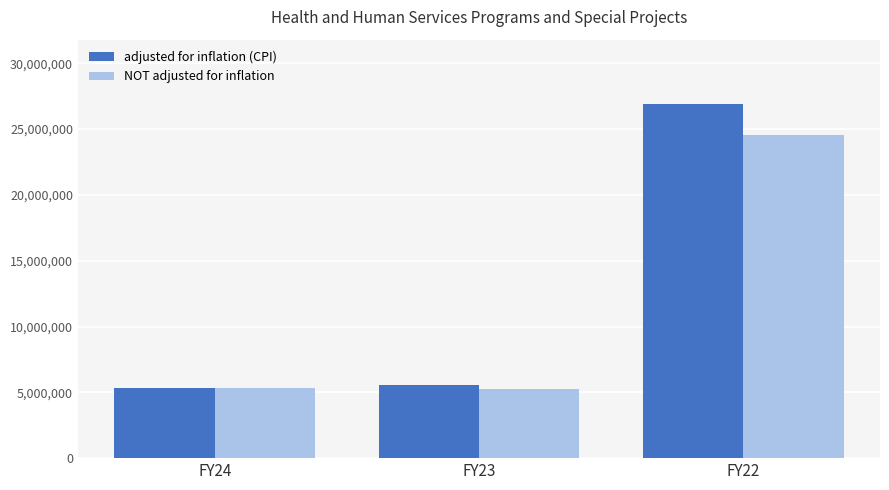

What are all the series names shown in the legend?

adjusted for inflation (CPI), NOT adjusted for inflation